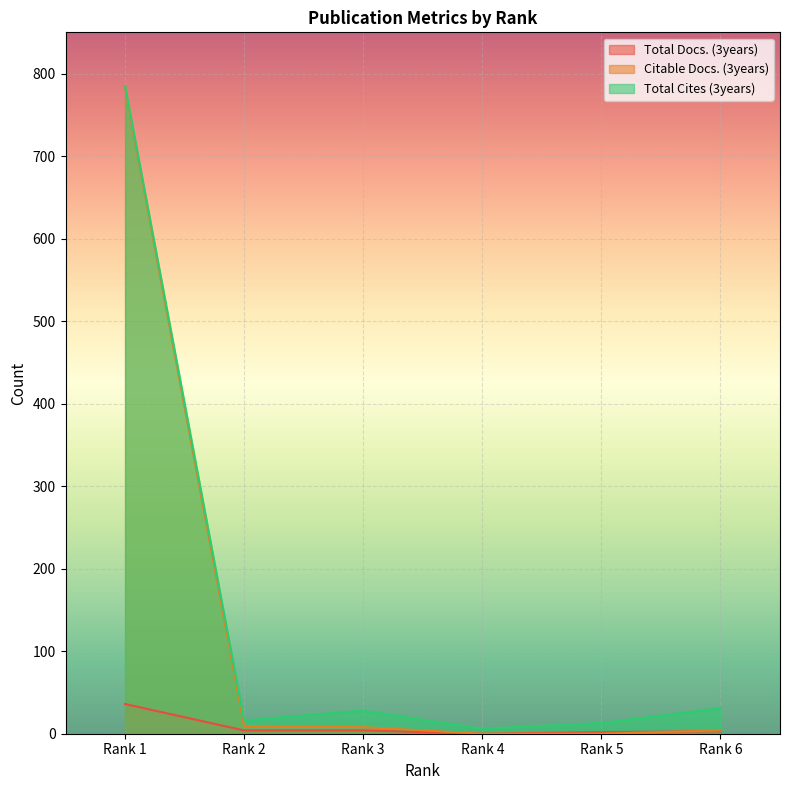

How many data points does each series have?

6